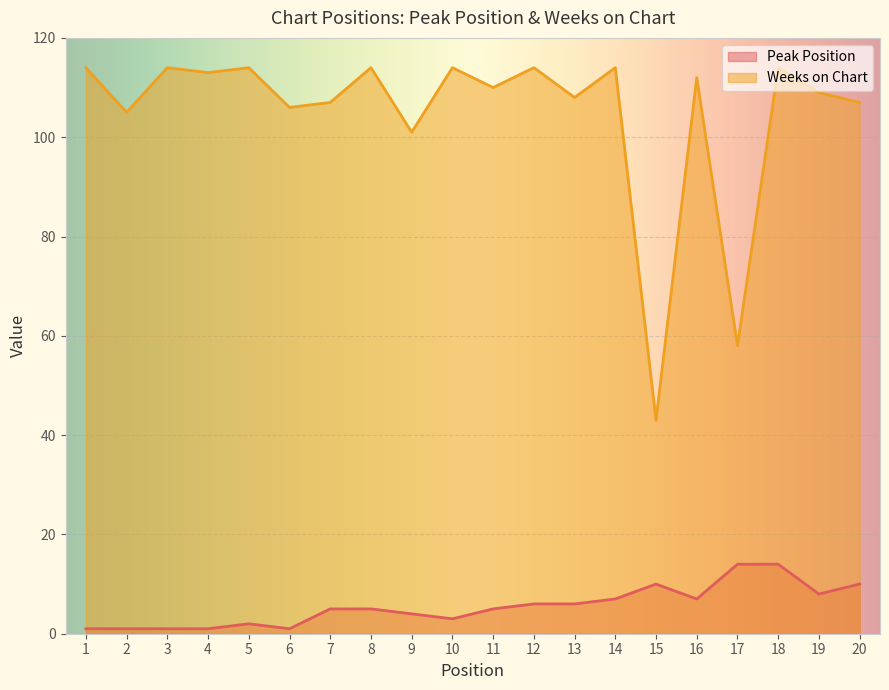

How many lines are shown in the chart?

2